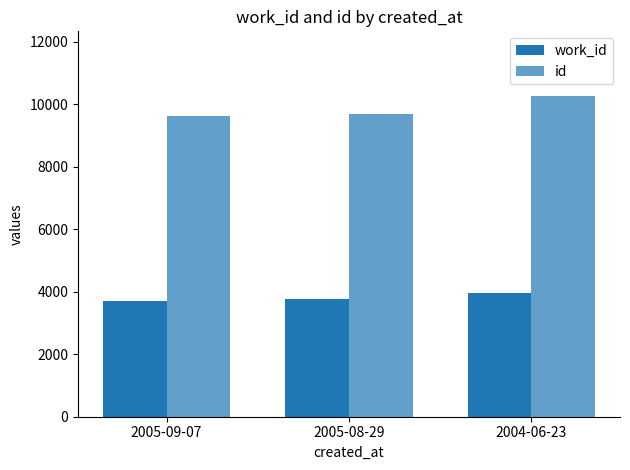

How many data points does each series have?

3